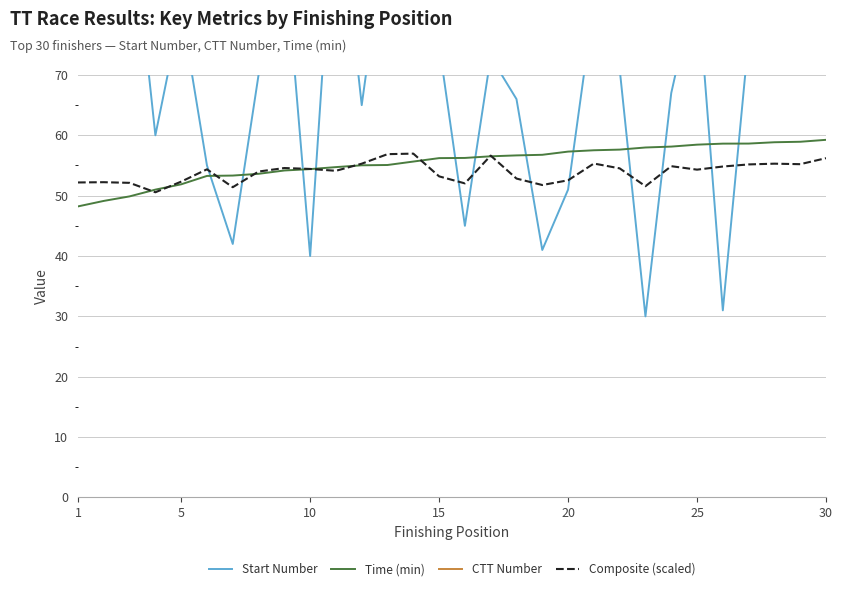

True or false: Time (min) has a value of 54.4 at 10.

True